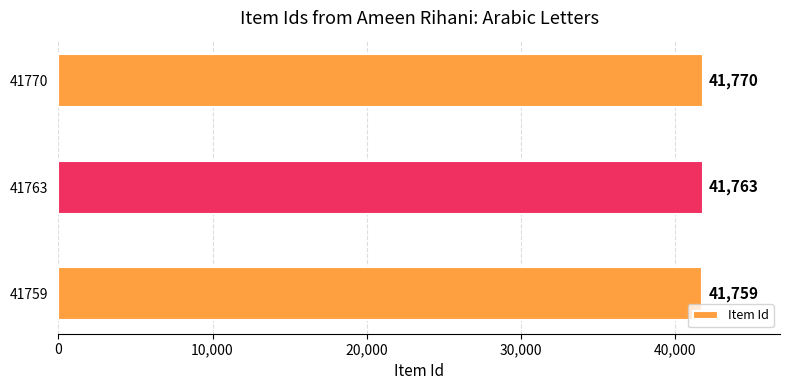

Where is the data nearest to the value 41764?

41763